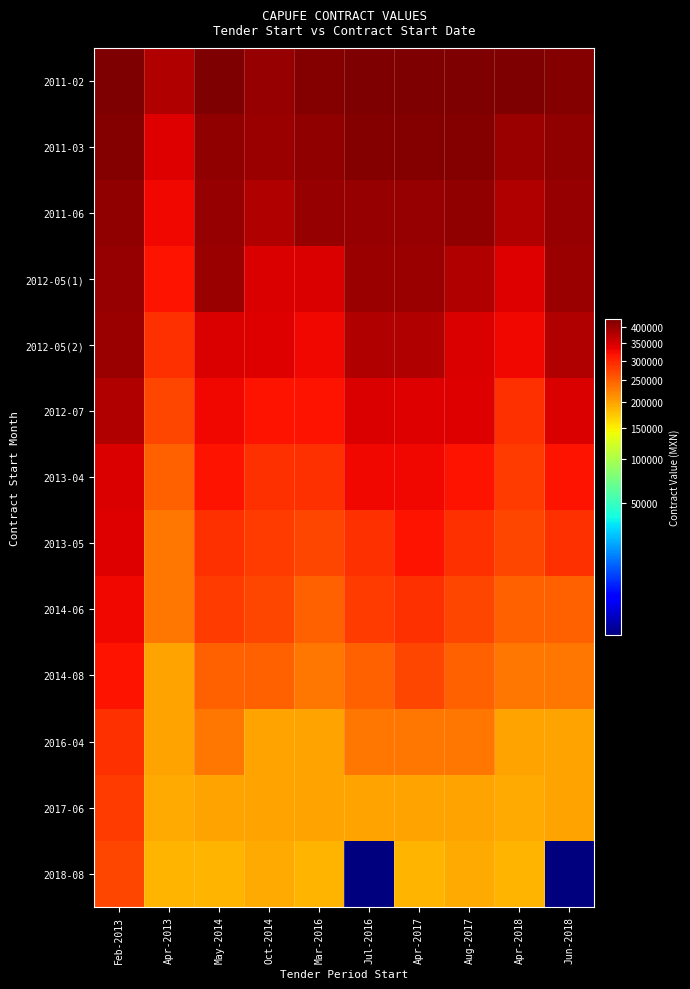

What is the total value across all series at May-2014?

4056272.4